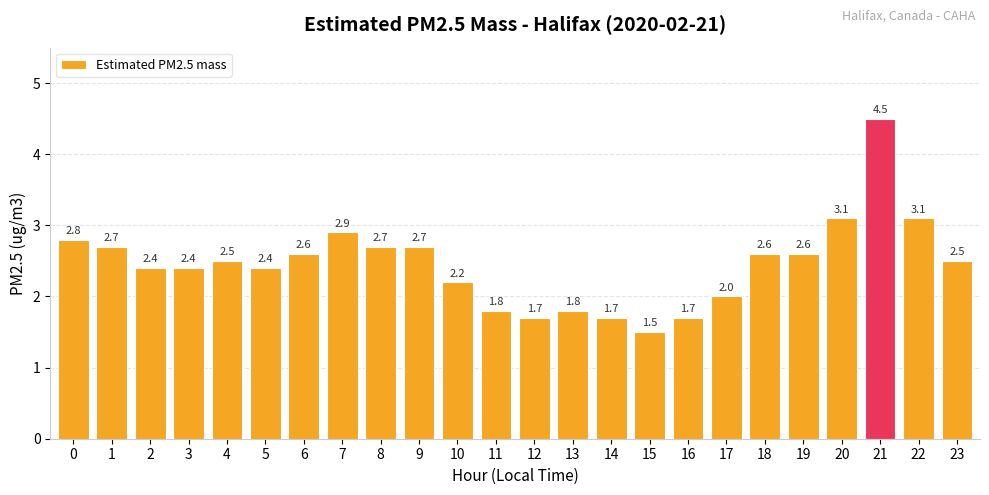

Which label corresponds to the largest value in the chart?

21